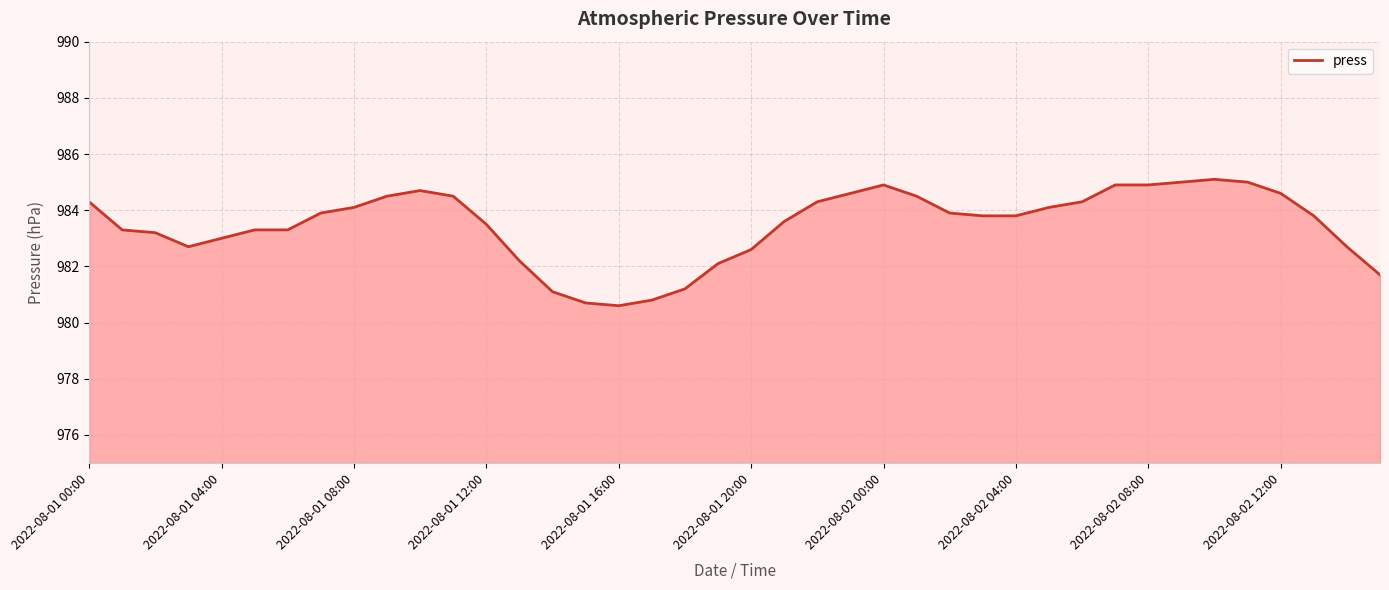

What is the greatest value displayed?

985.1